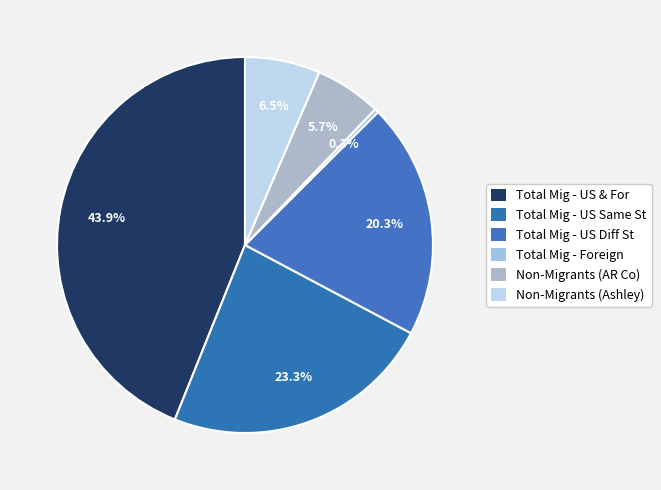

Count the number of slices in the pie.

6